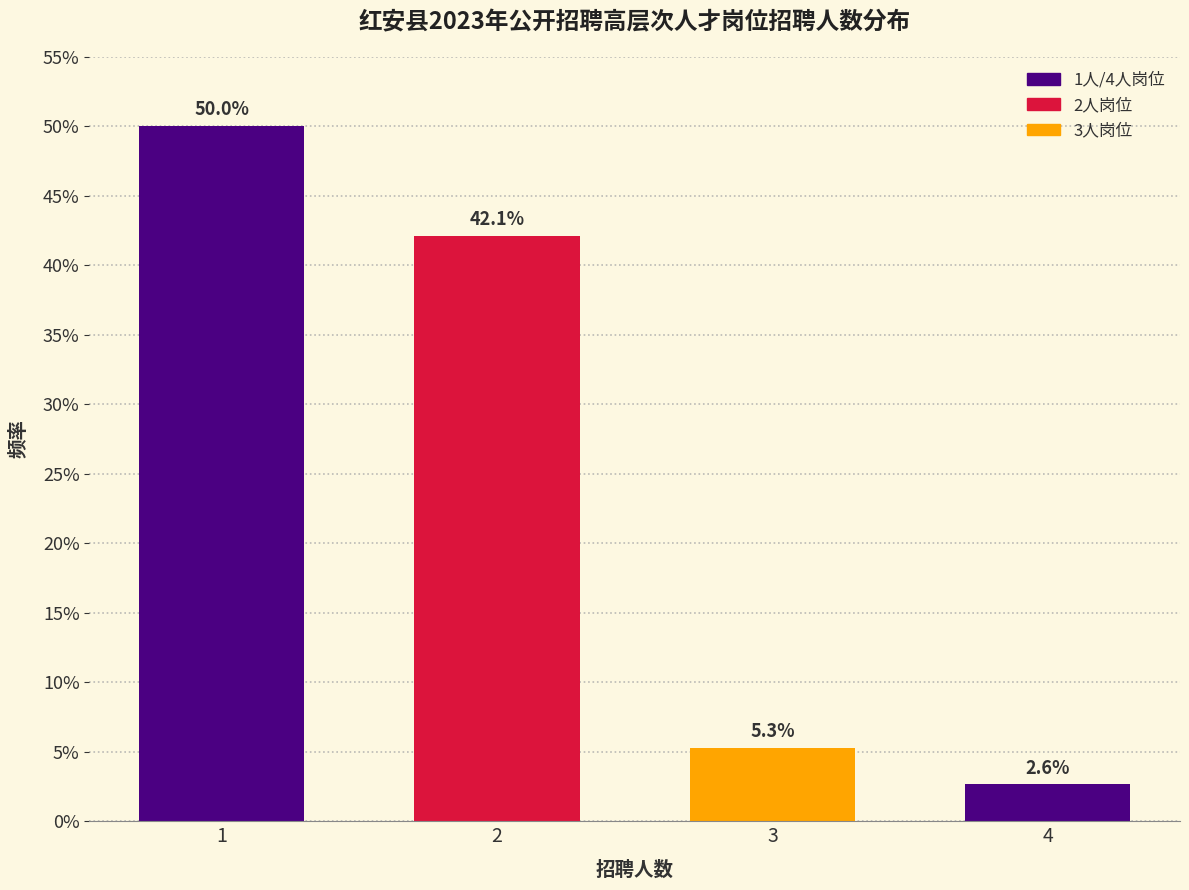

Are the bars horizontal?

No